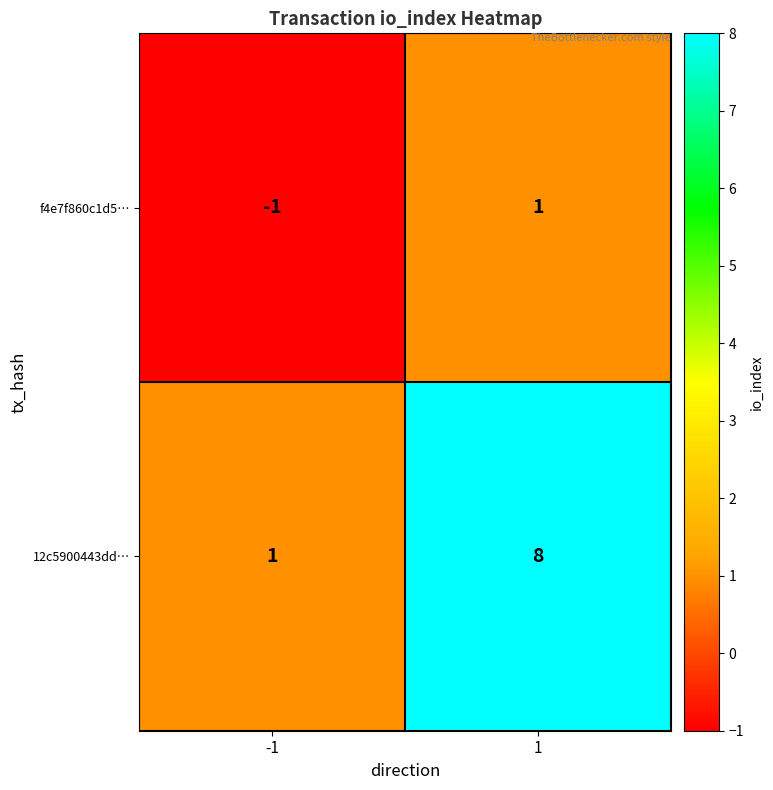

Is it true that 12c5900443dd… equals 5 at 1?

False